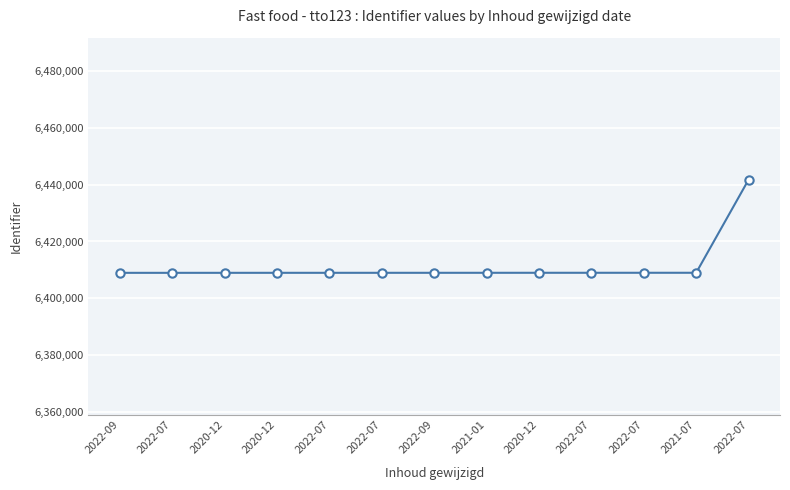

Which category has the highest value across all series?

2022-07